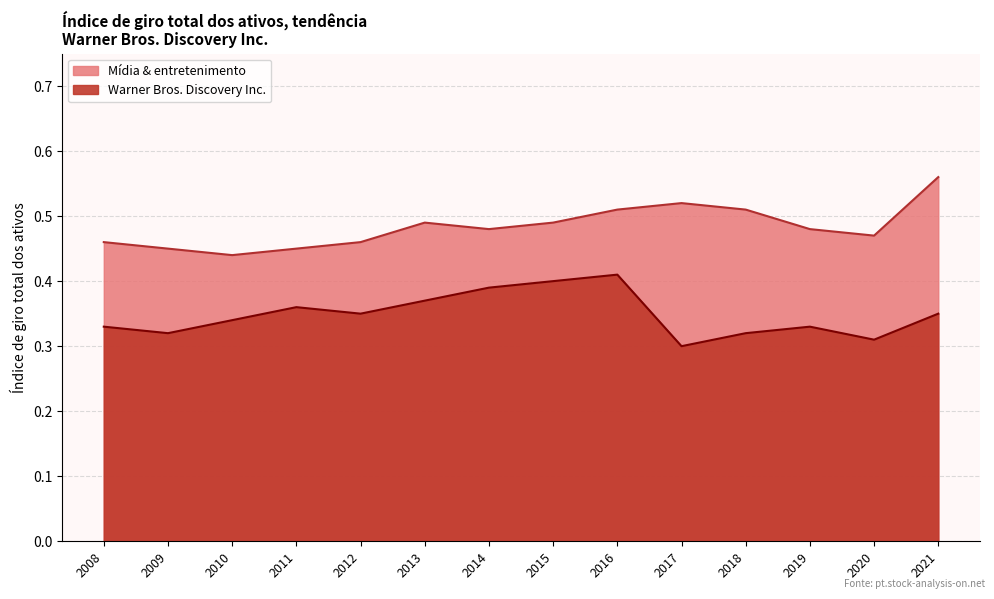

What is the sum of all Mídia & entretenimento values?

6.8